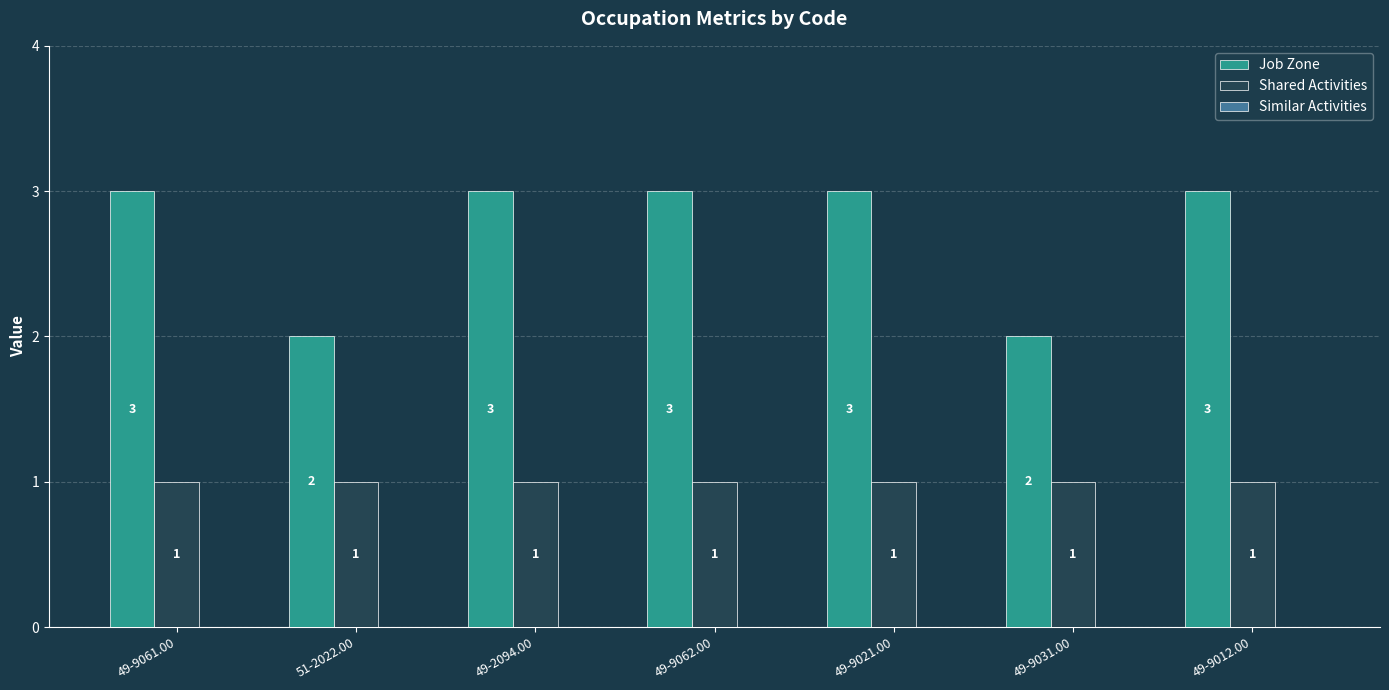

What is the sum of the Job Zone values at 49-9031.00 and 49-9012.00?

5